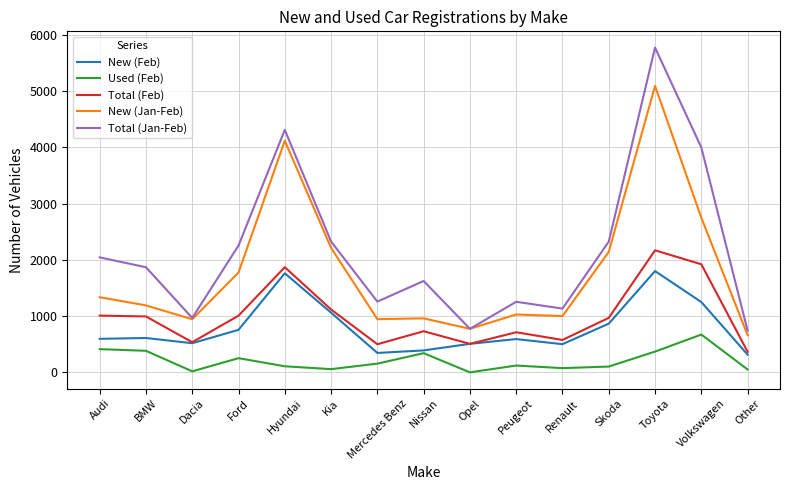

How many distinct data groups are displayed?

5